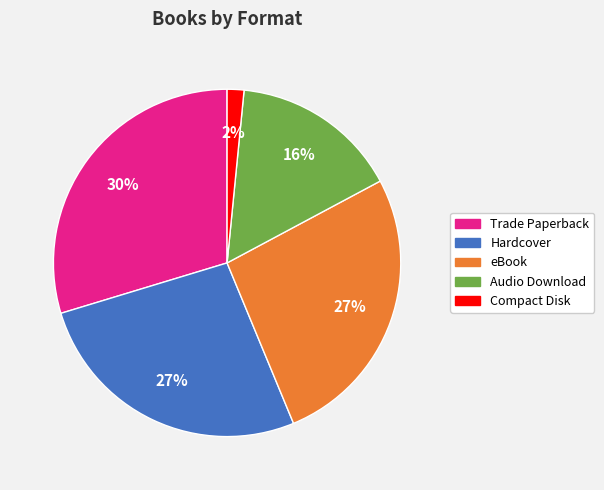

The Trade Paperback slice represents 39% of the pie. True or false?

False